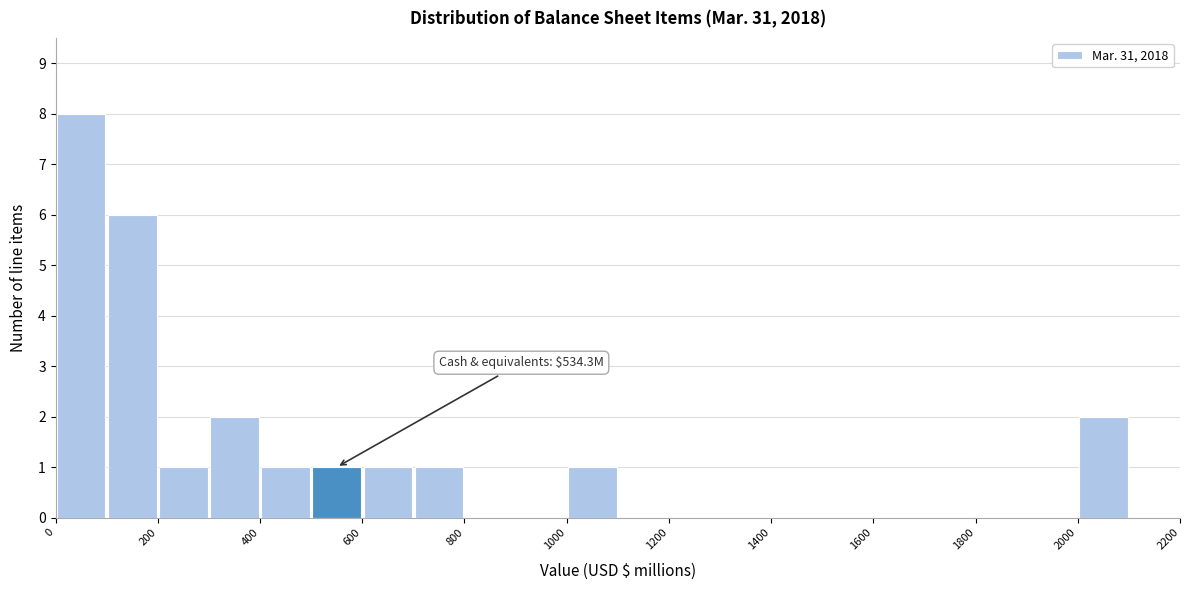

Which range on the x-axis has the tallest bar?

0 to 100